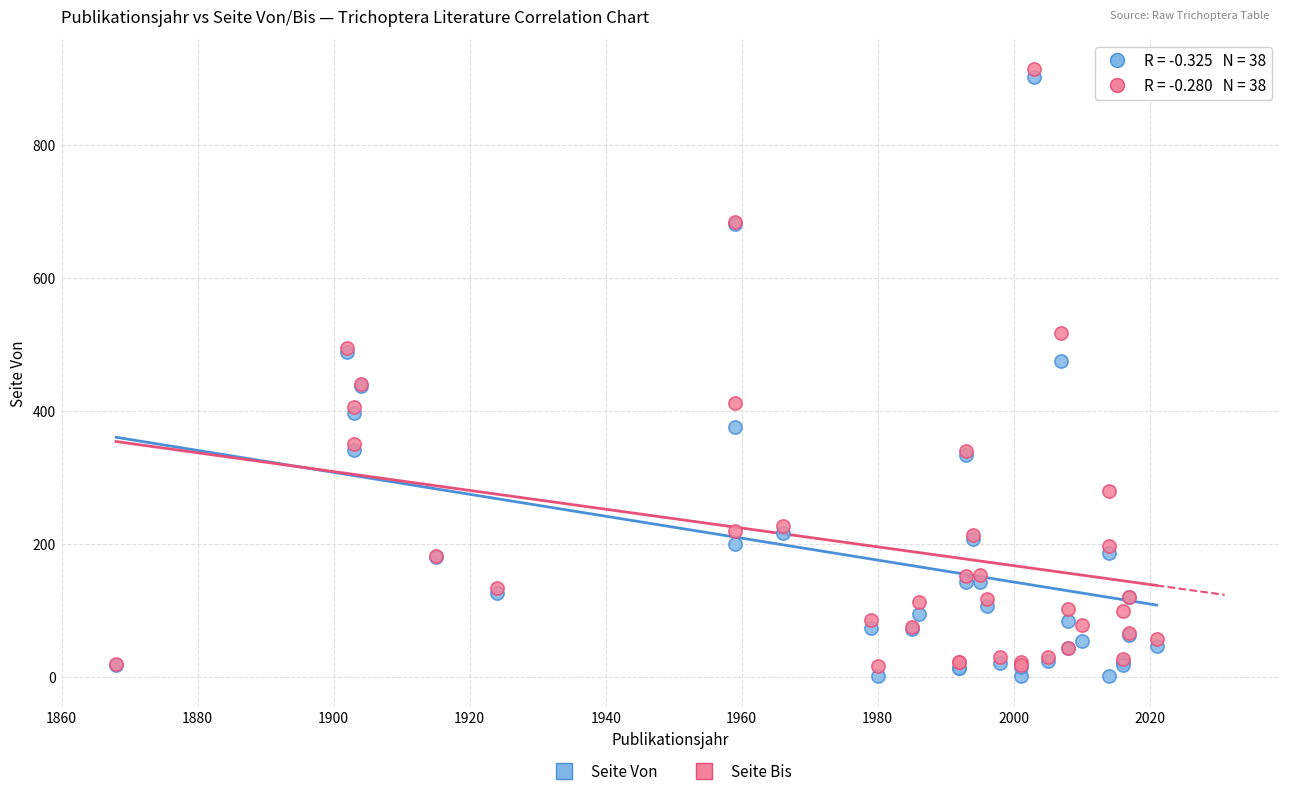

What is the X range (max minus min) for the scatter plot?

153